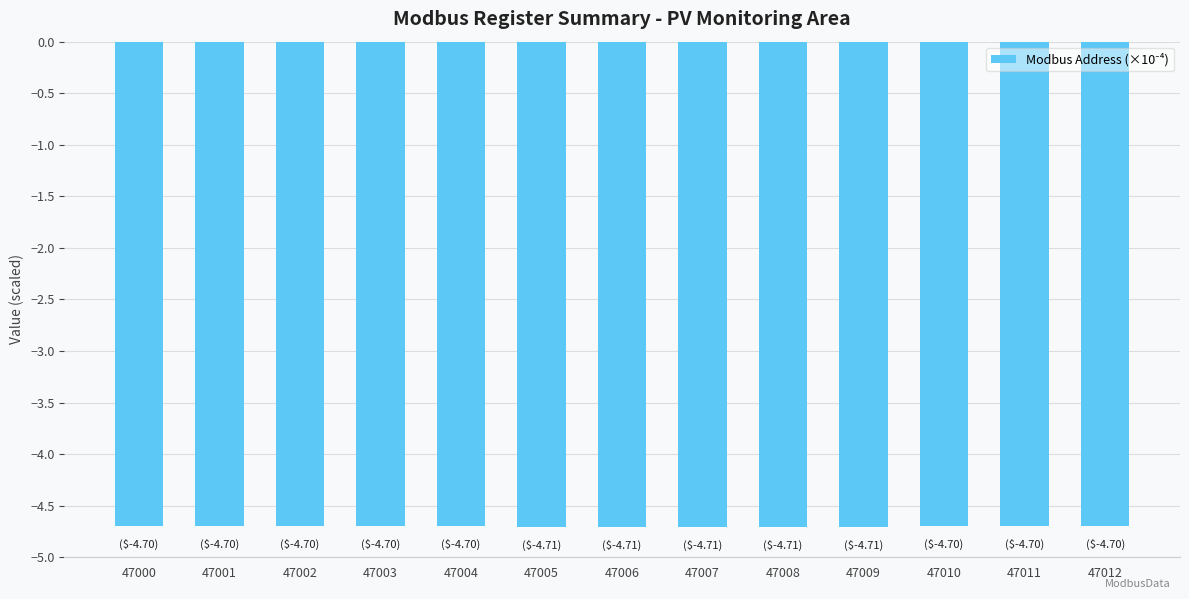

What is the minimum value shown in the chart?

-4.7